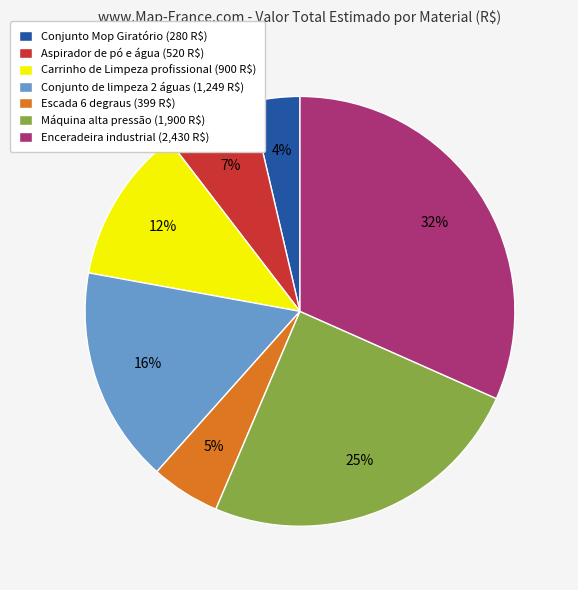

Count the number of slices in the pie.

7